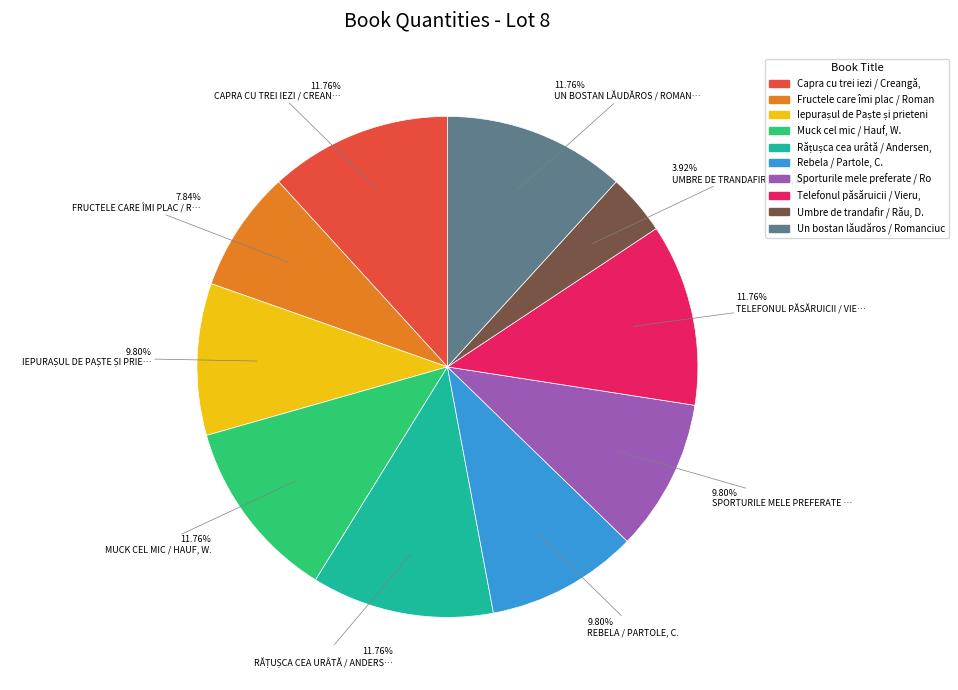

Does any single category account for the majority?

No